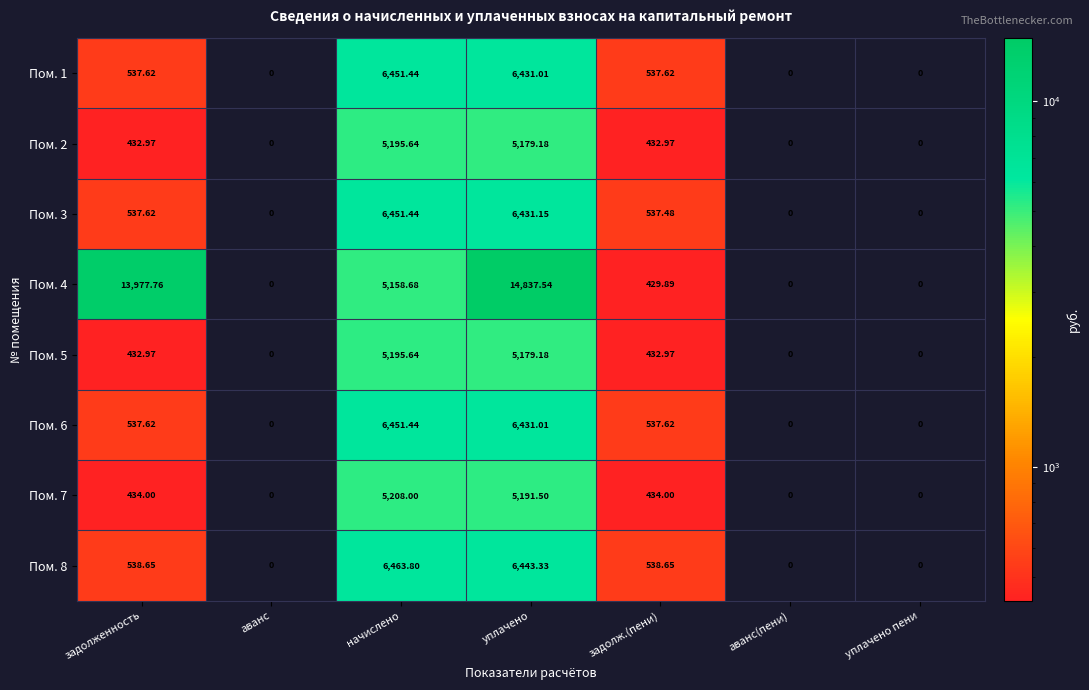

Which category has the highest value in the Пом. 6 series?

начислено